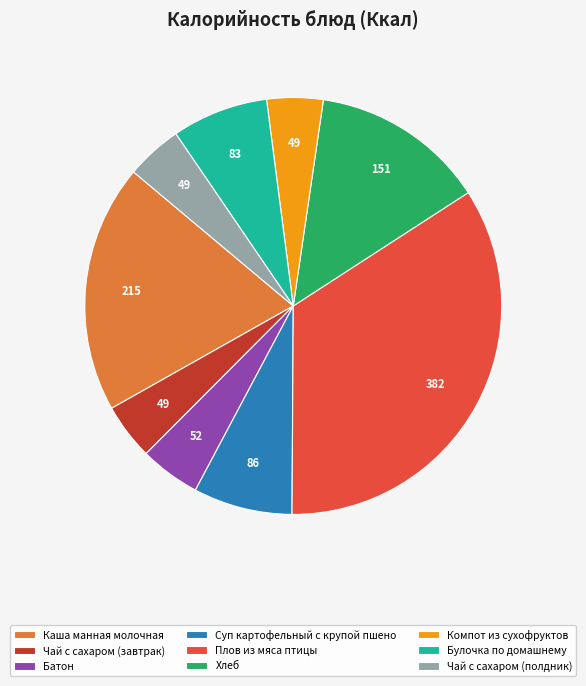

Which has a higher value, Суп картофельный с крупой пшено or Каша манная молочная?

Каша манная молочная